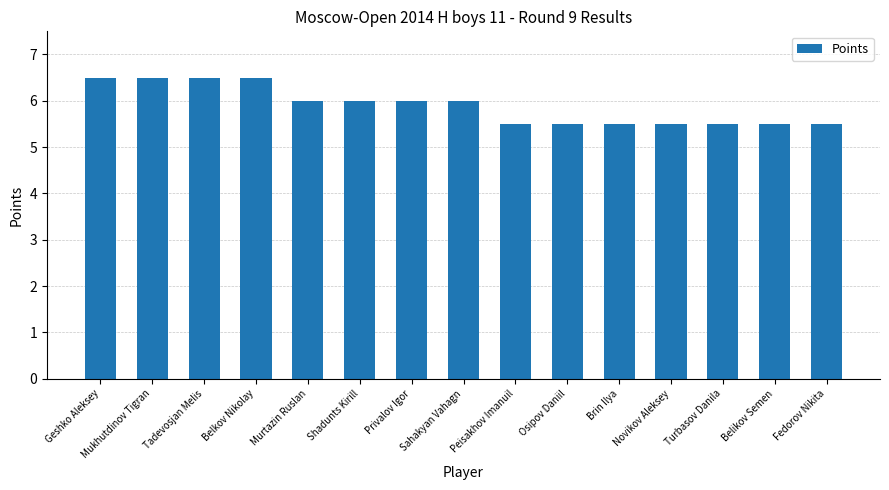

What is the change in value from Mukhutdinov Tigran to Osipov Daniil?

-1.0